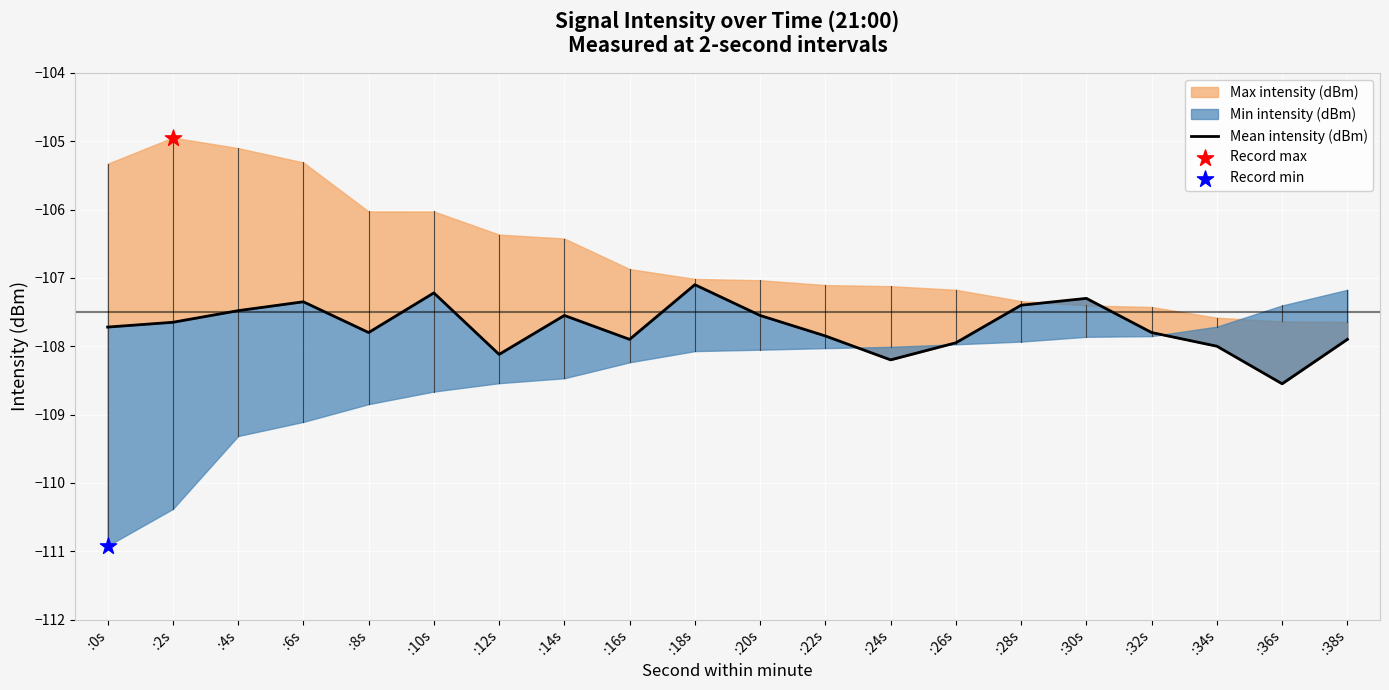

Which has a higher value, :0s or :36s?

:0s